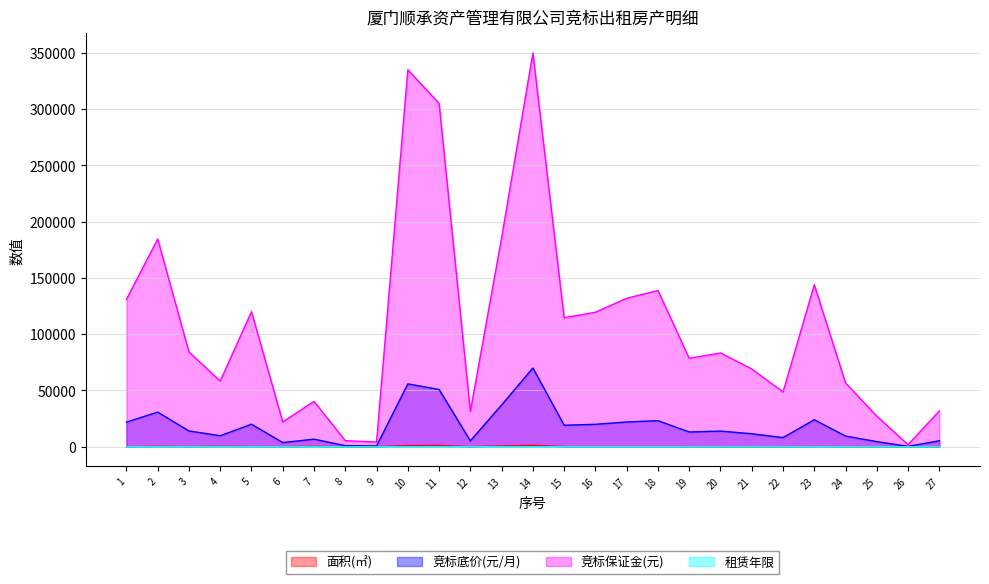

How many data points in 面积(㎡) are above 77?

14